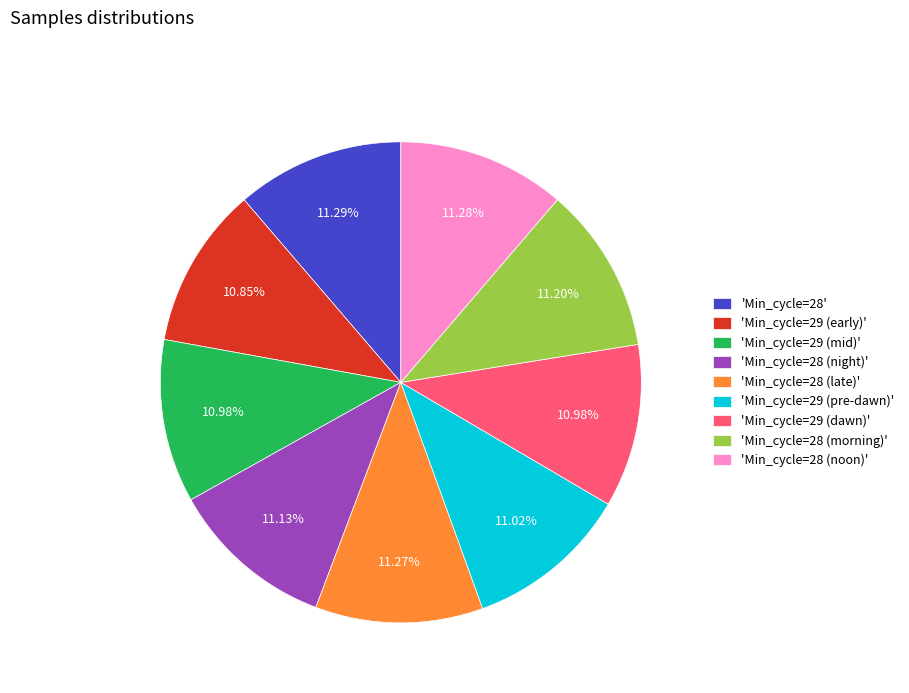

Count the number of slices in the pie.

9